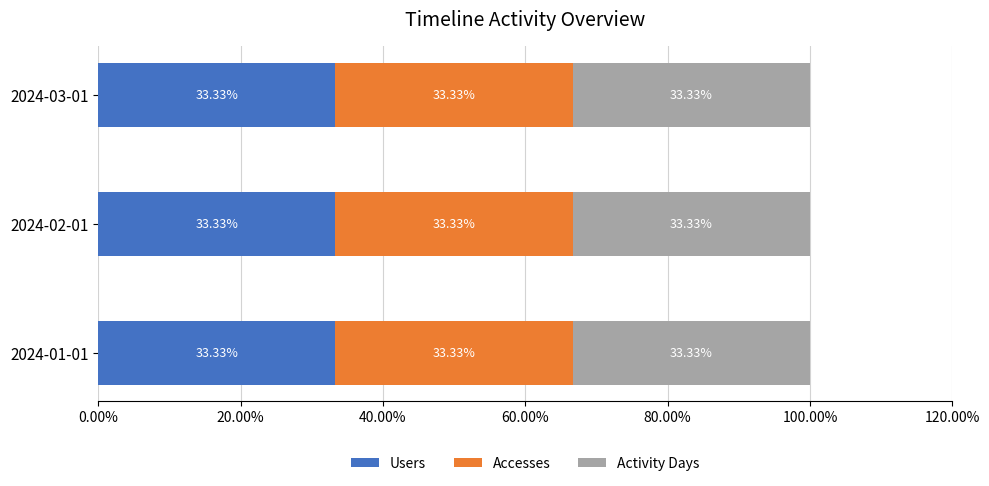

Which label corresponds to the largest value in the chart?

2024-01-01